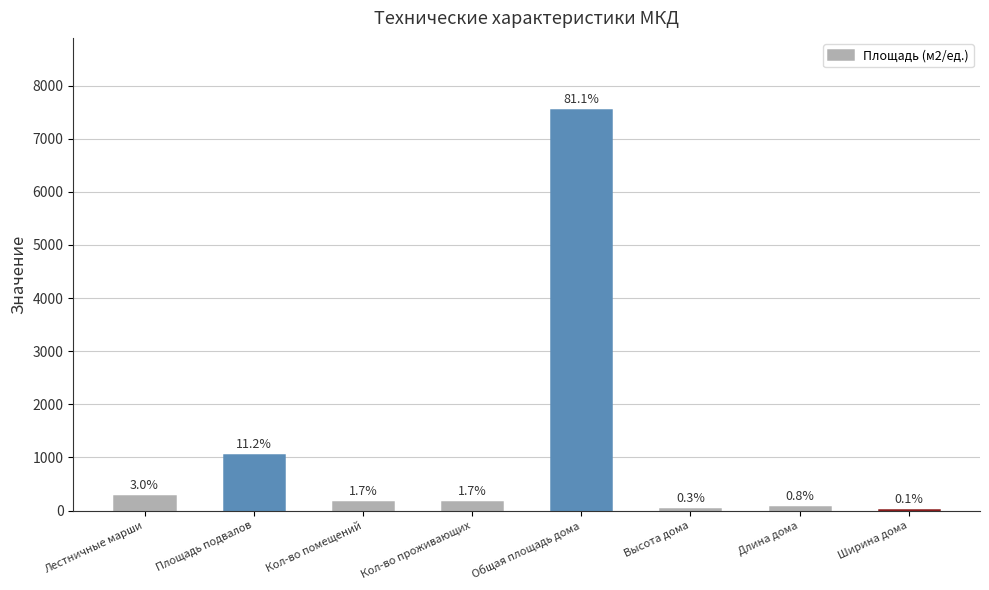

Which label corresponds to the smallest value in the chart?

Ширина дома